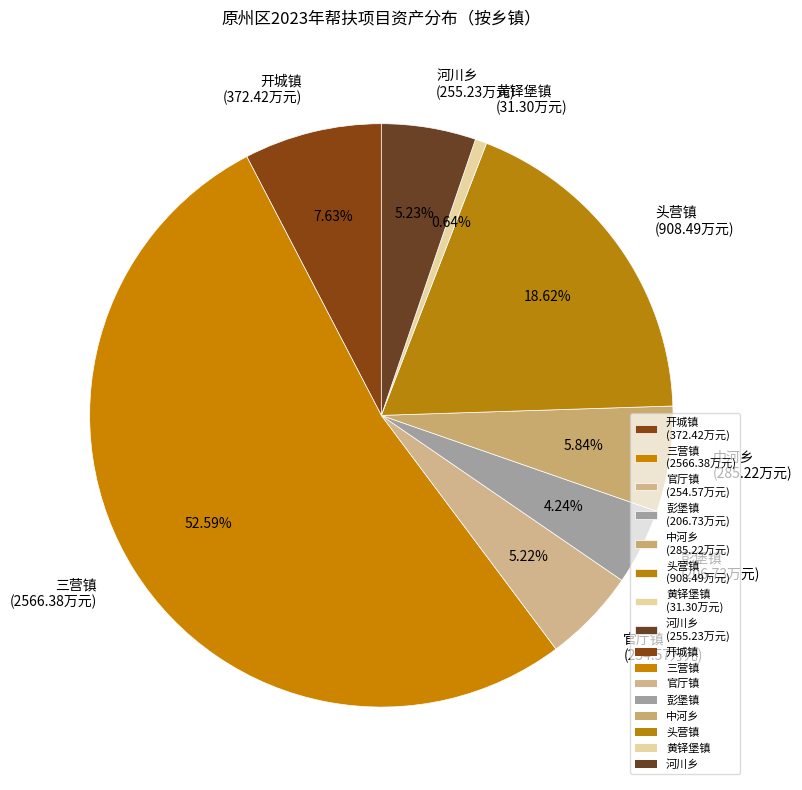

Count the number of slices in the pie.

8